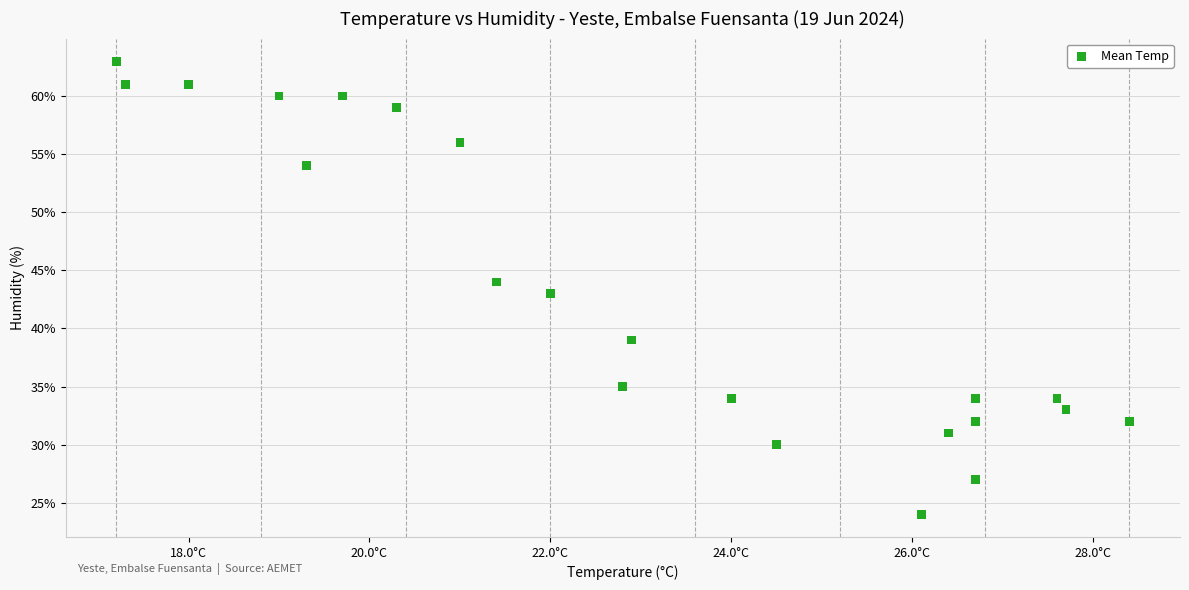

What is the range of Y values (max minus min)?

39